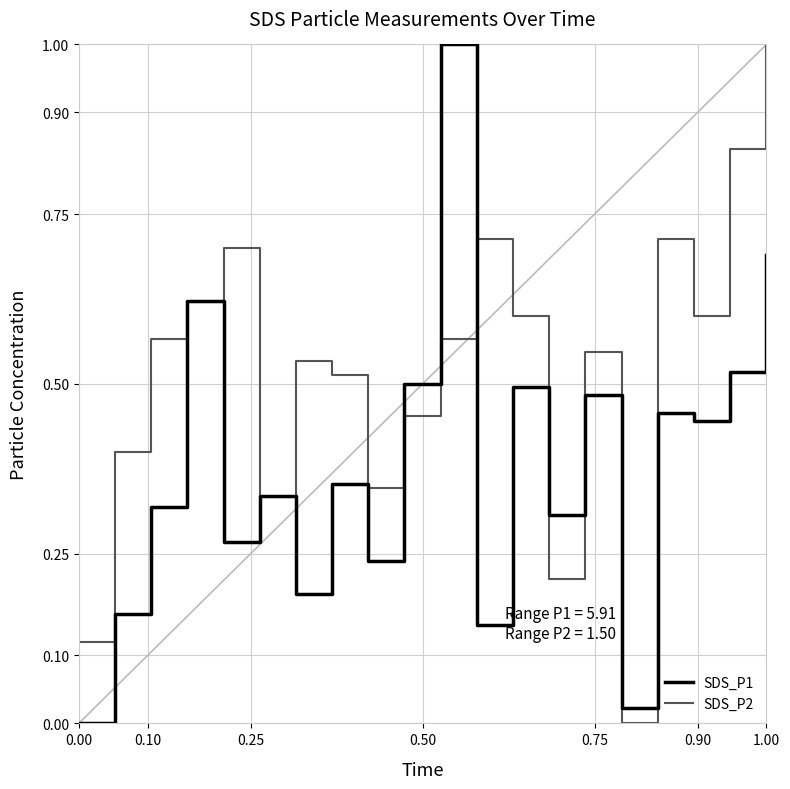

Does the chart display data point markers on the line(s)?

No